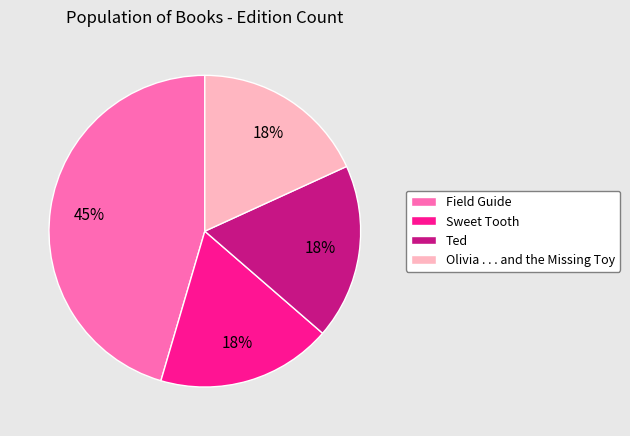

Is there a majority slice in this chart?

No